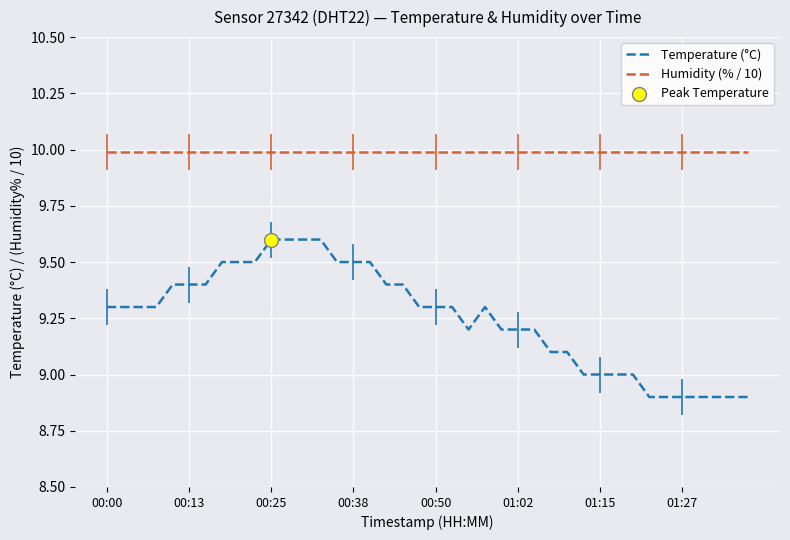

Which series has the largest total across all categories?

Humidity (% / 10)